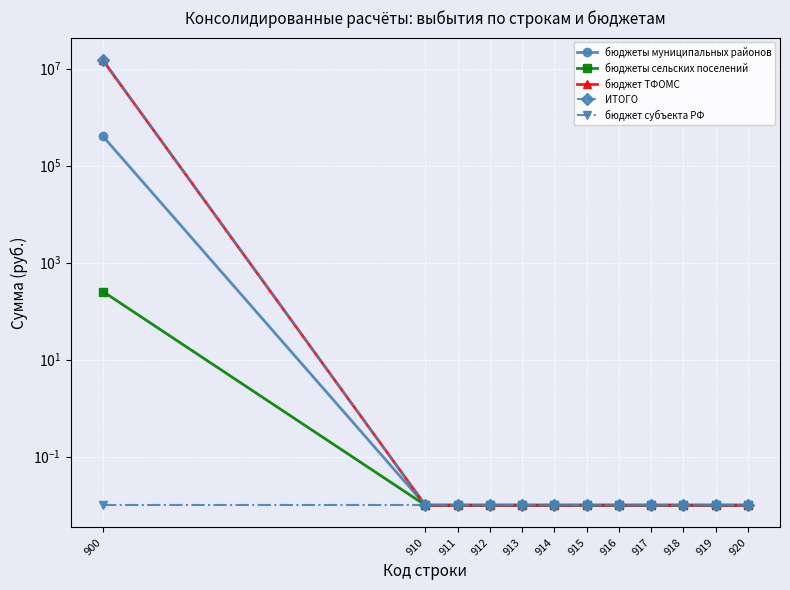

The ИТОГО series shows 0.0 at 918. True or false?

False